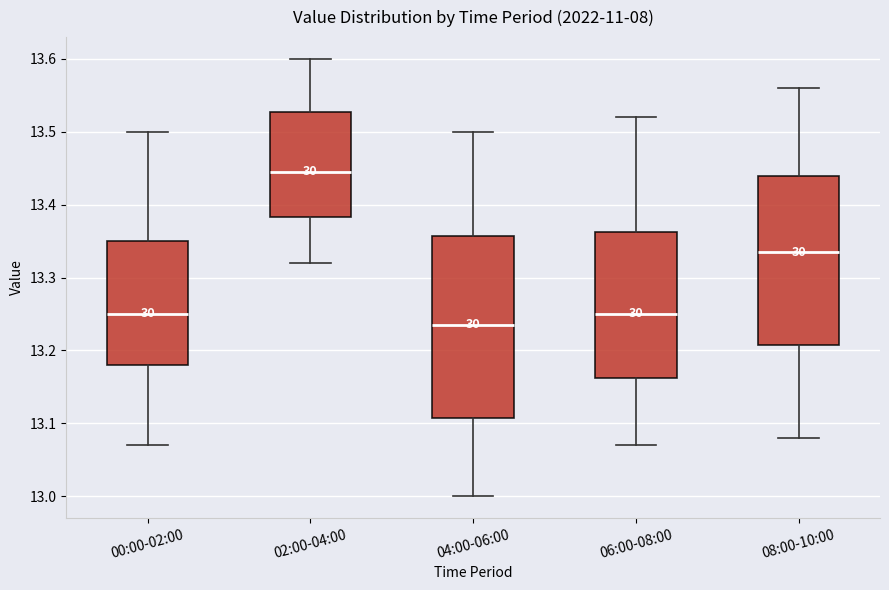

Reading left to right, transcribe this box plot: for each box, give where its median line is, the range the box spans, and where its two whiskers end, as read against the y-axis. The values are not printed on the chart, so give them approximately, as read against the axis.

00:00-02:00: median 13.25, box 13.18 to 13.35, whiskers 13.07 to 13.50
02:00-04:00: median 13.45, box 13.38 to 13.53, whiskers 13.32 to 13.60
04:00-06:00: median 13.24, box 13.11 to 13.36, whiskers 13.00 to 13.50
06:00-08:00: median 13.25, box 13.16 to 13.36, whiskers 13.07 to 13.52
08:00-10:00: median 13.34, box 13.21 to 13.44, whiskers 13.08 to 13.56